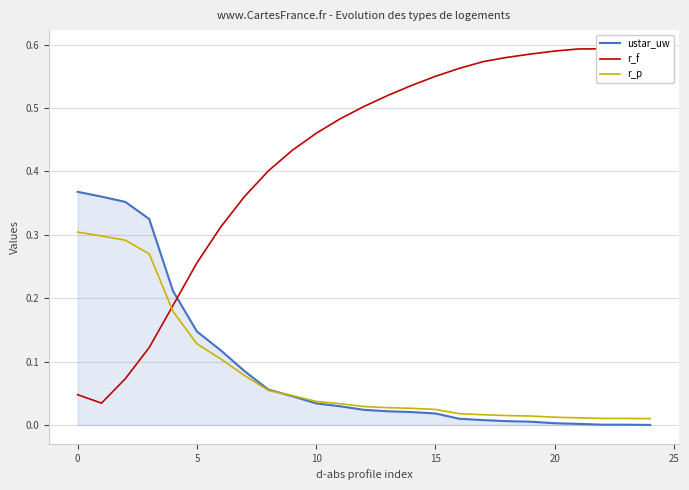

Is it true that ustar_uw equals 0.2 at 5?

False